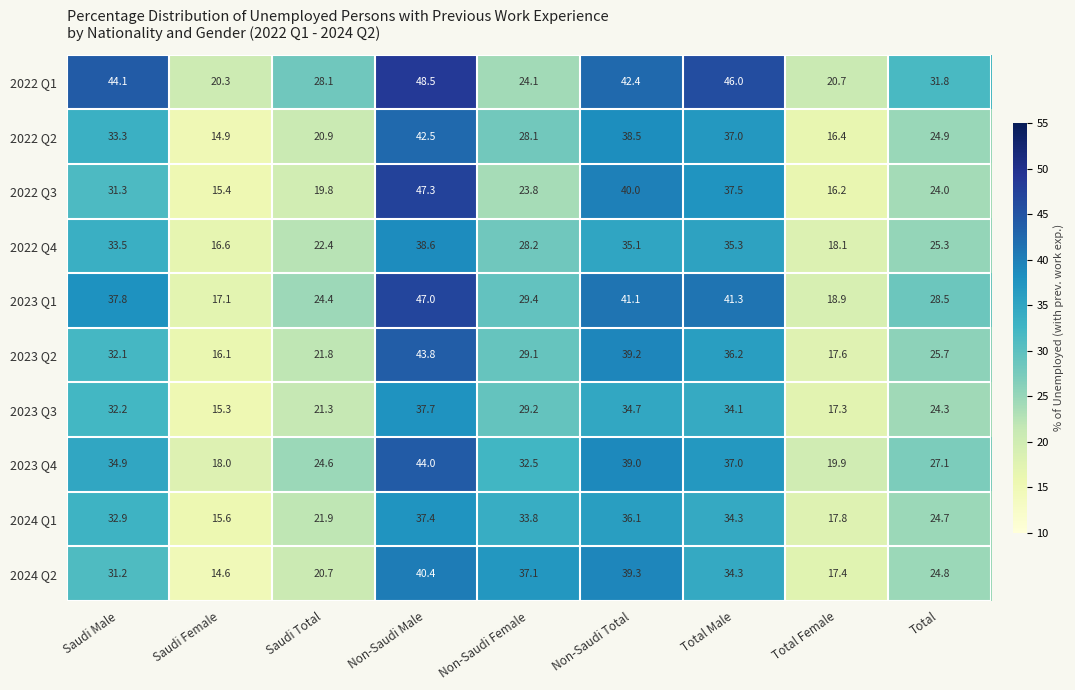

What is the approximate value of 2023 Q4 at Non-Saudi Total?

39.0